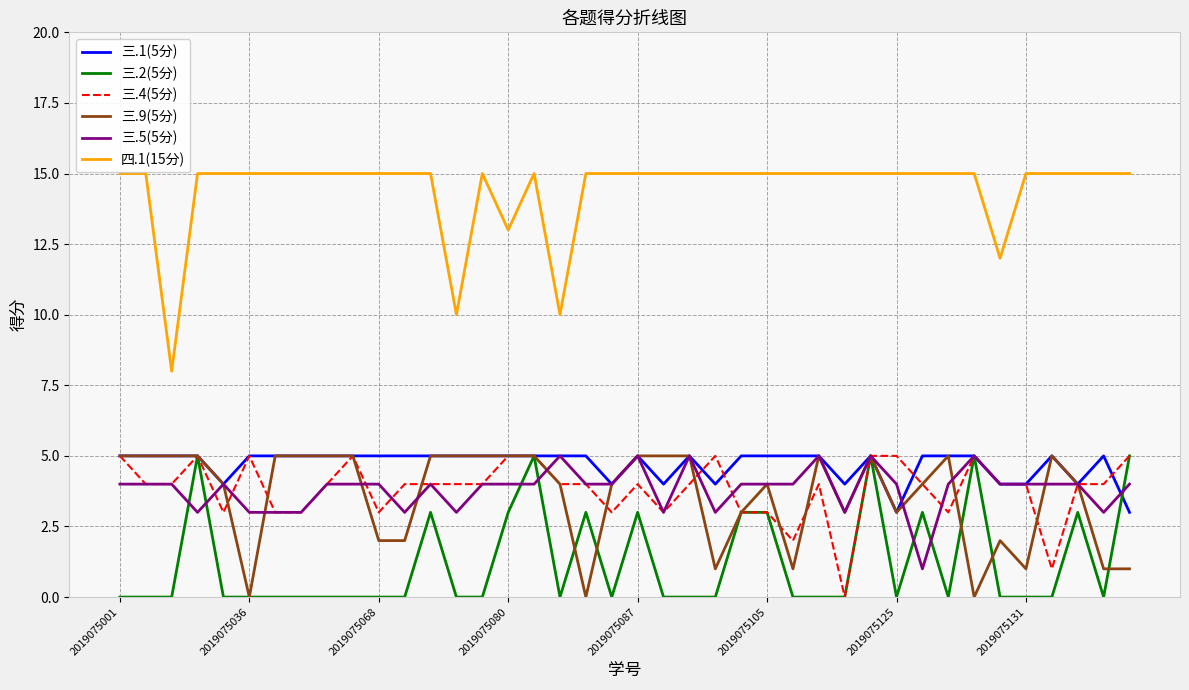

Which series has the largest range (max minus min)?

四.1(15分)